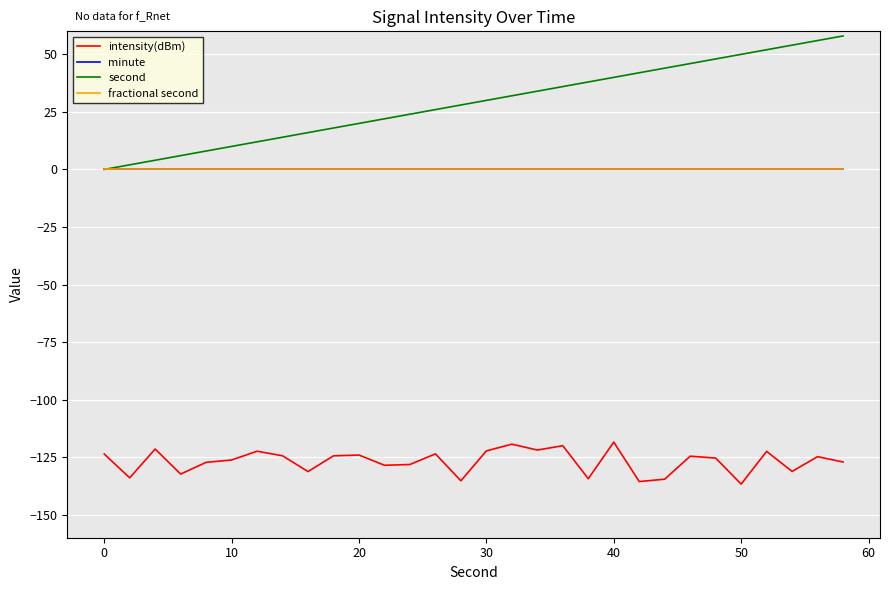

True or false: fractional second and intensity(dBm) intersect in this chart.

False